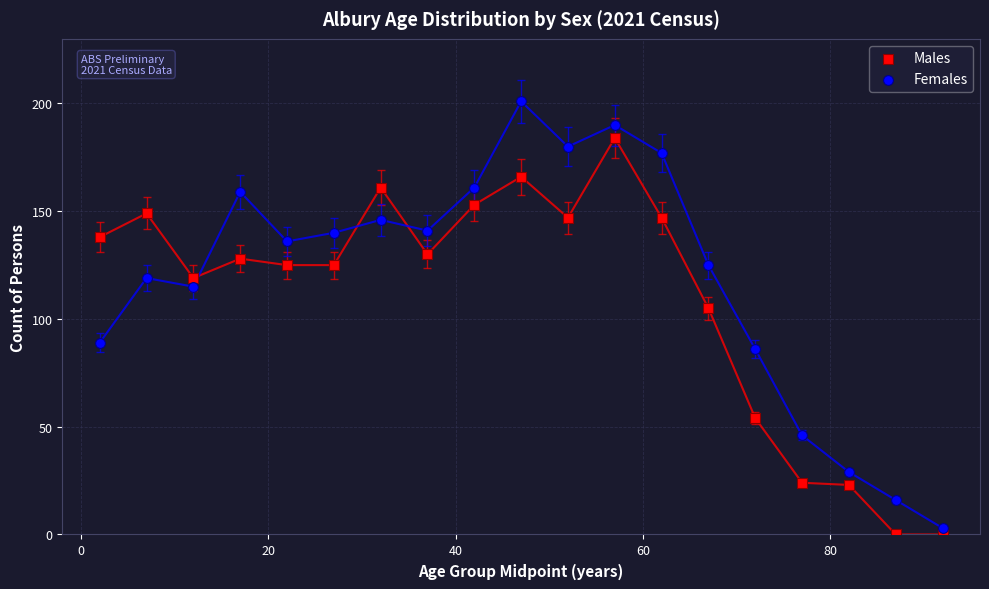

Across all series, what Y value is closest to 100?

105